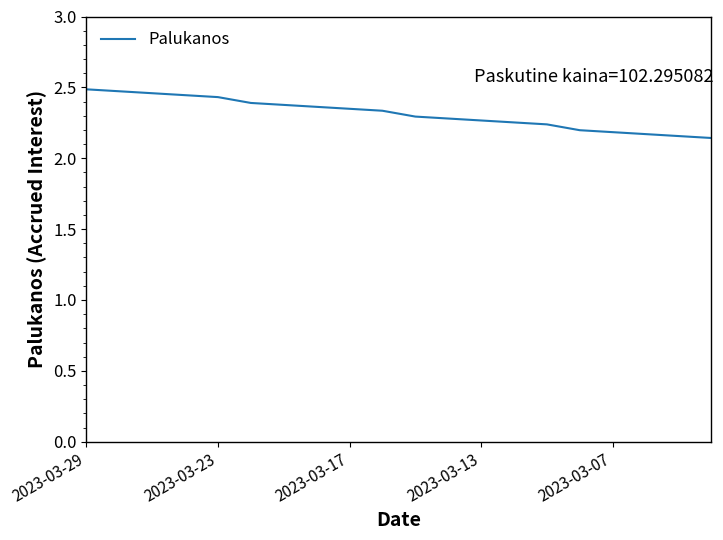

What is the difference between the maximum and minimum values?

0.3